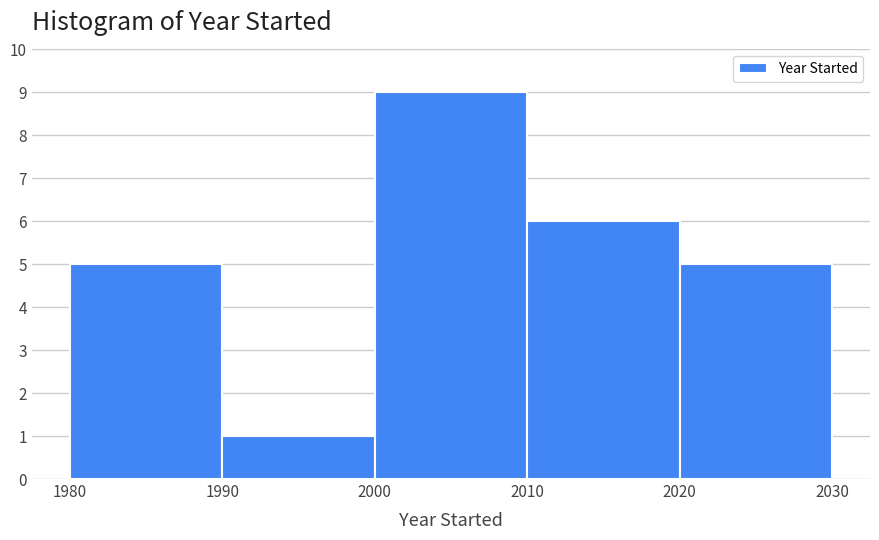

Reading left to right, transcribe this chart: for each bar, give the range it covers on the x-axis and its height. The values are not printed on the chart, so give them approximately, as read against the axis.

1980 to 1990: 5
1990 to 2000: 1
2000 to 2010: 9
2010 to 2020: 6
2020 to 2030: 5